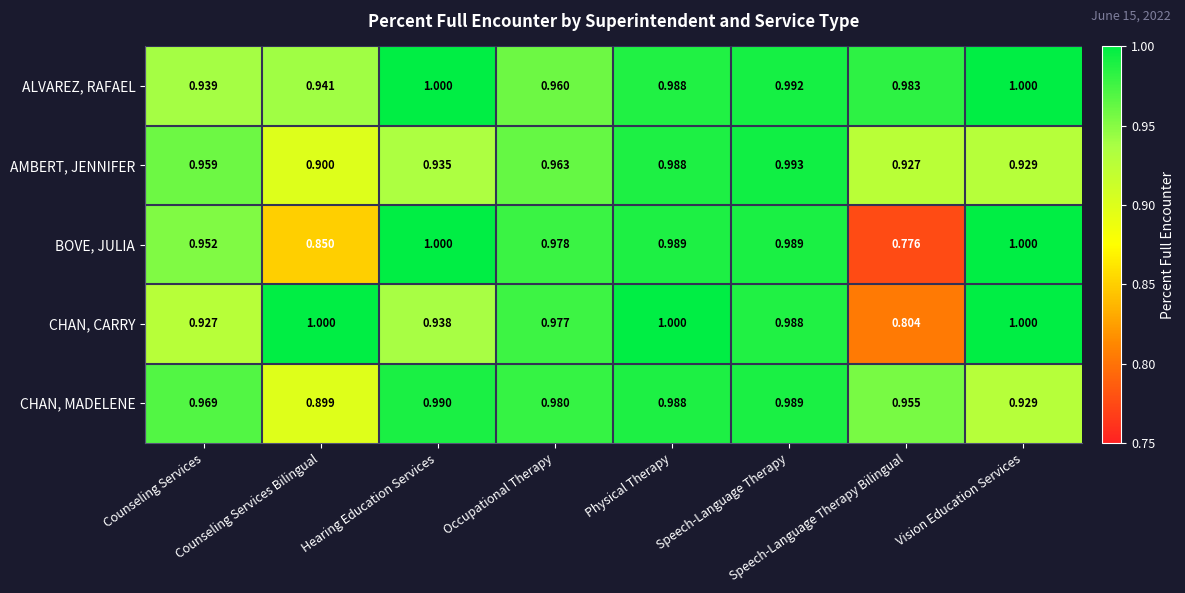

At which label does BOVE, JULIA reach its minimum?

Speech-Language Therapy Bilingual